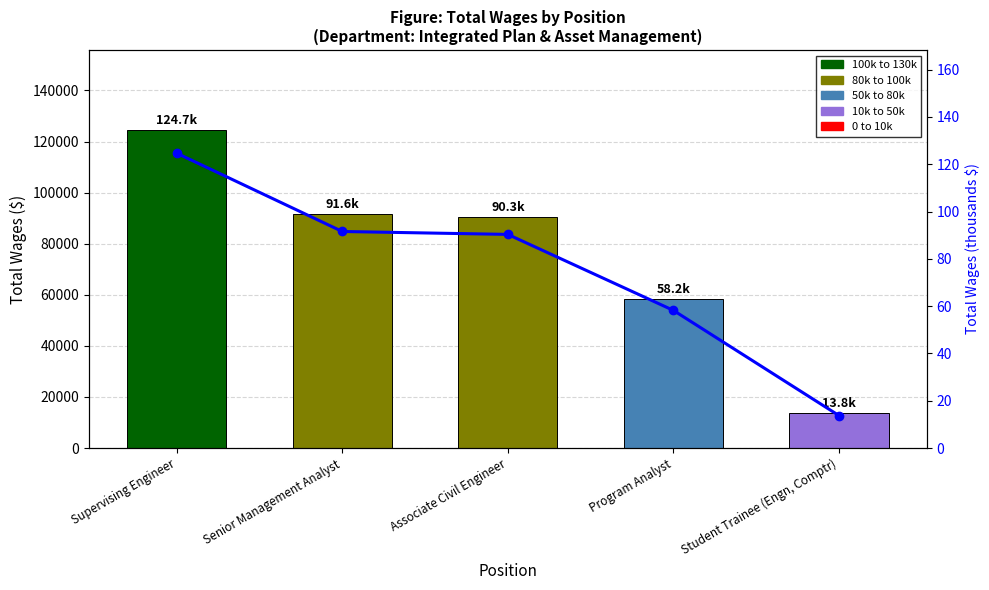

What is the difference between the maximum and minimum values in the Wages (k) series?

110.9